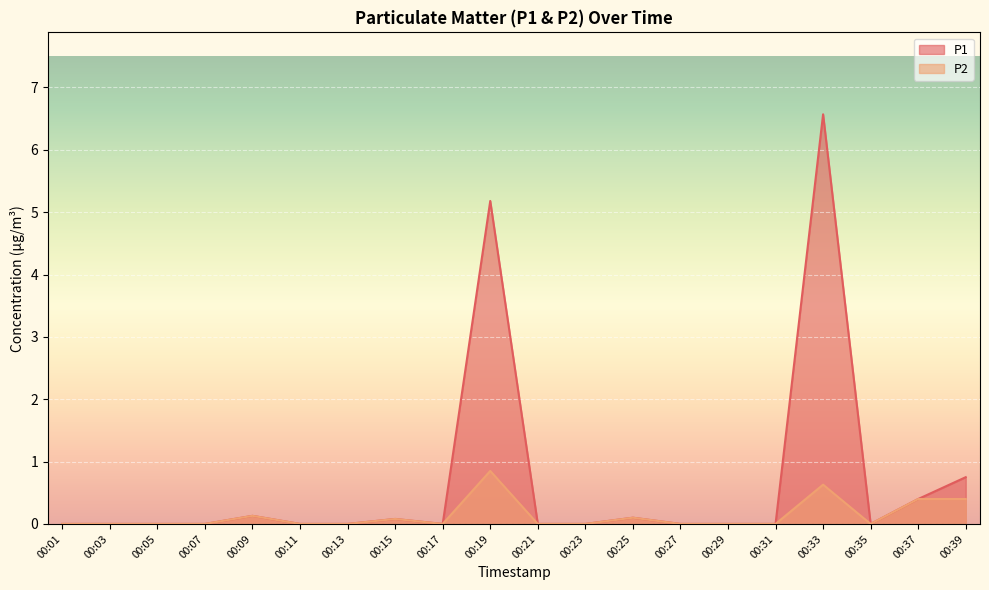

Is the value of P2 at 00:39 greater than the value of P1 at 00:27?

Yes